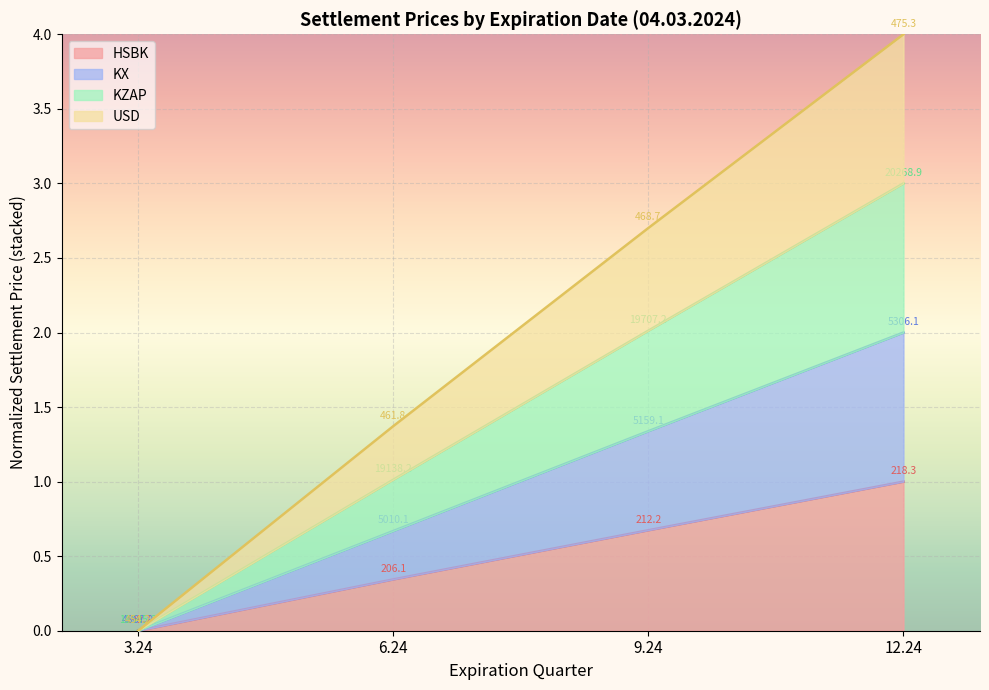

The HSBK series shows -0.4 at 3.24. True or false?

False